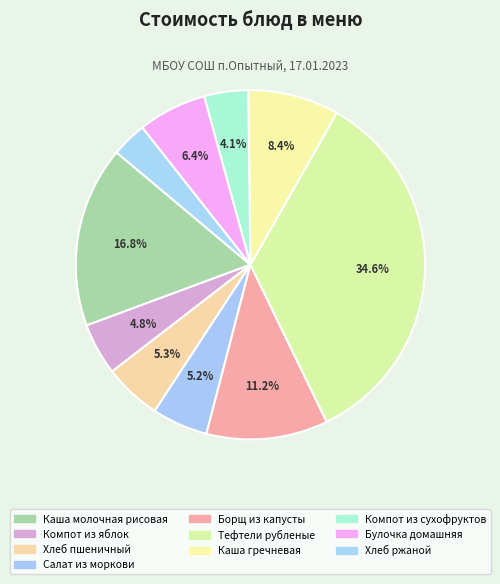

Do Компот из яблок and Хлеб пшеничный together represent more than half of the pie?

No